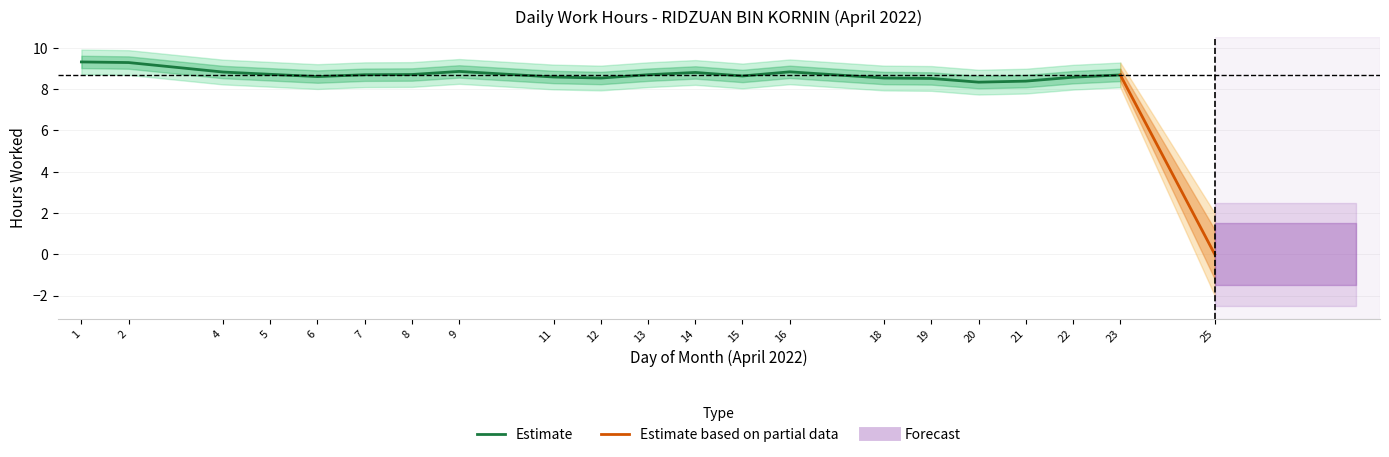

True or false: the data shows 8.5 at 12.

True